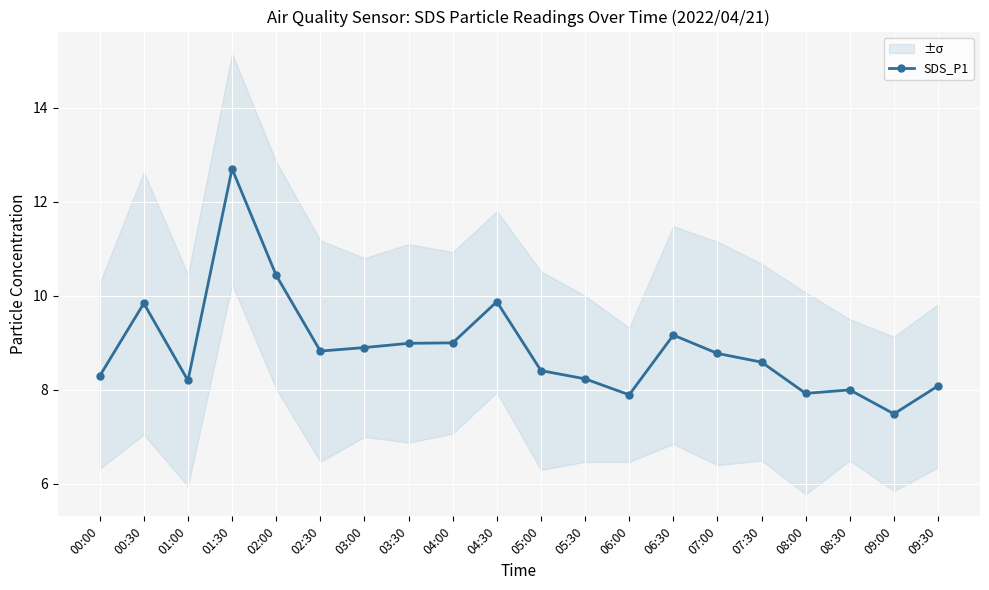

Which has a higher value, 08:00 or 08:30?

08:30